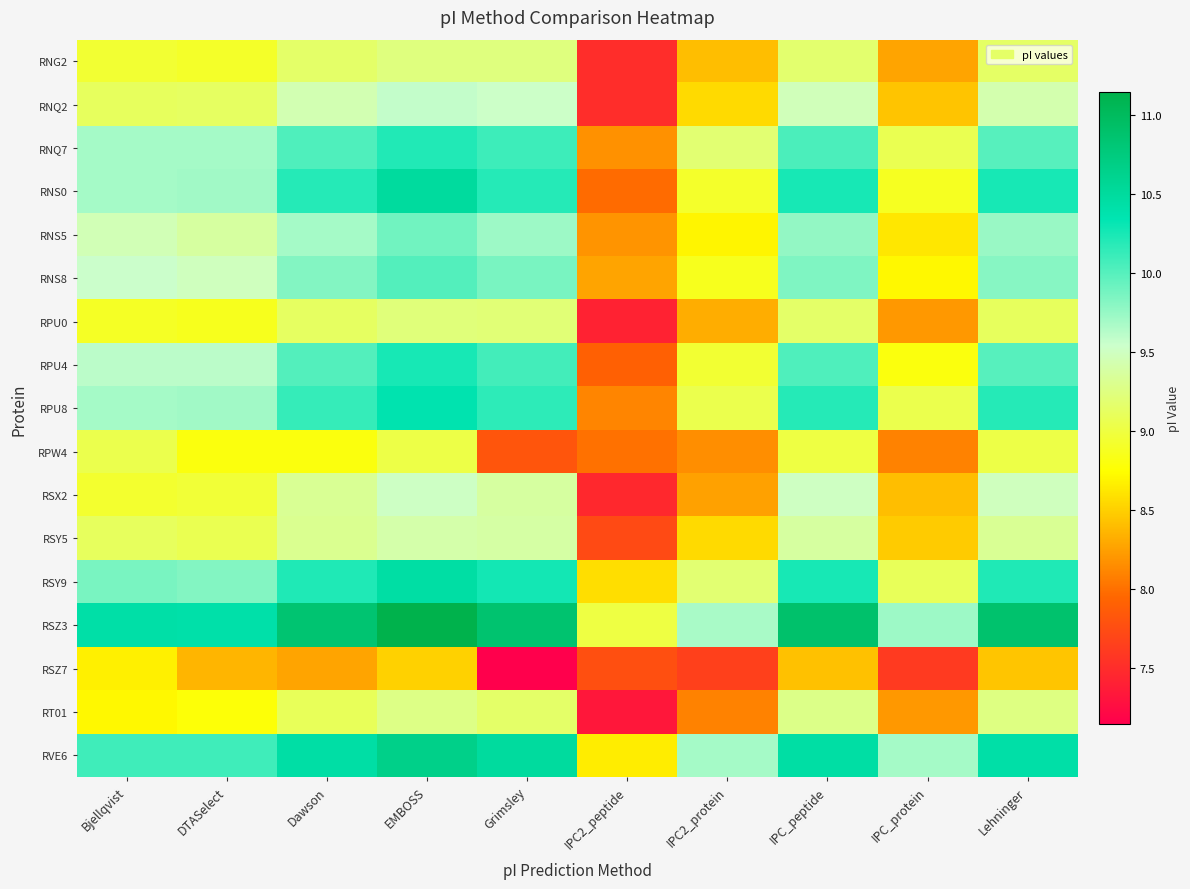

Count the number of data series in this chart.

17